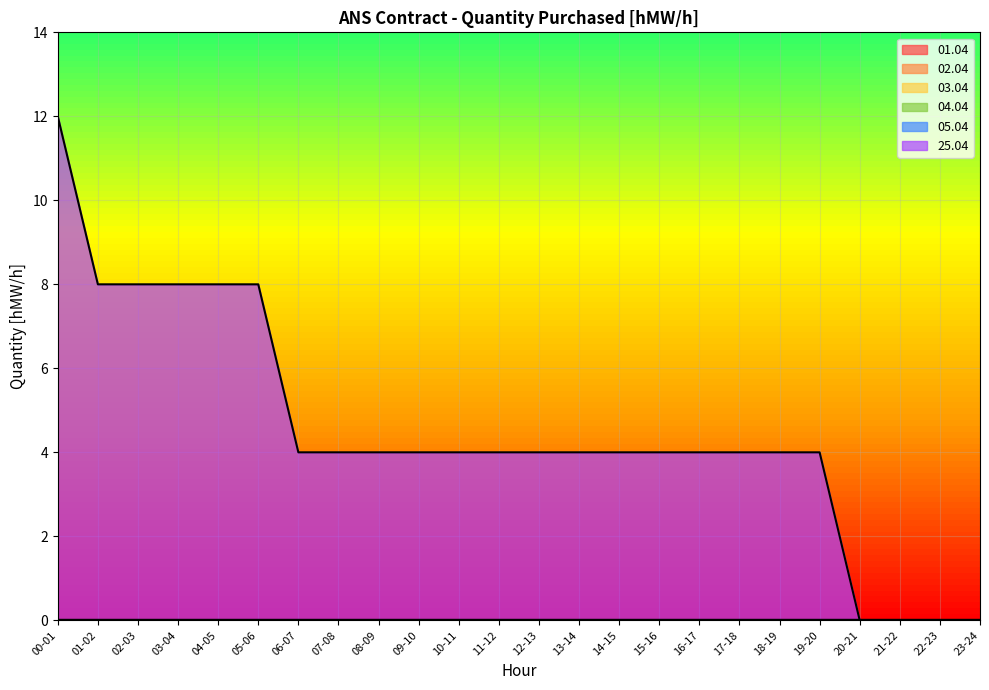

True or false: 03.04 and 02.04 intersect in this chart.

False